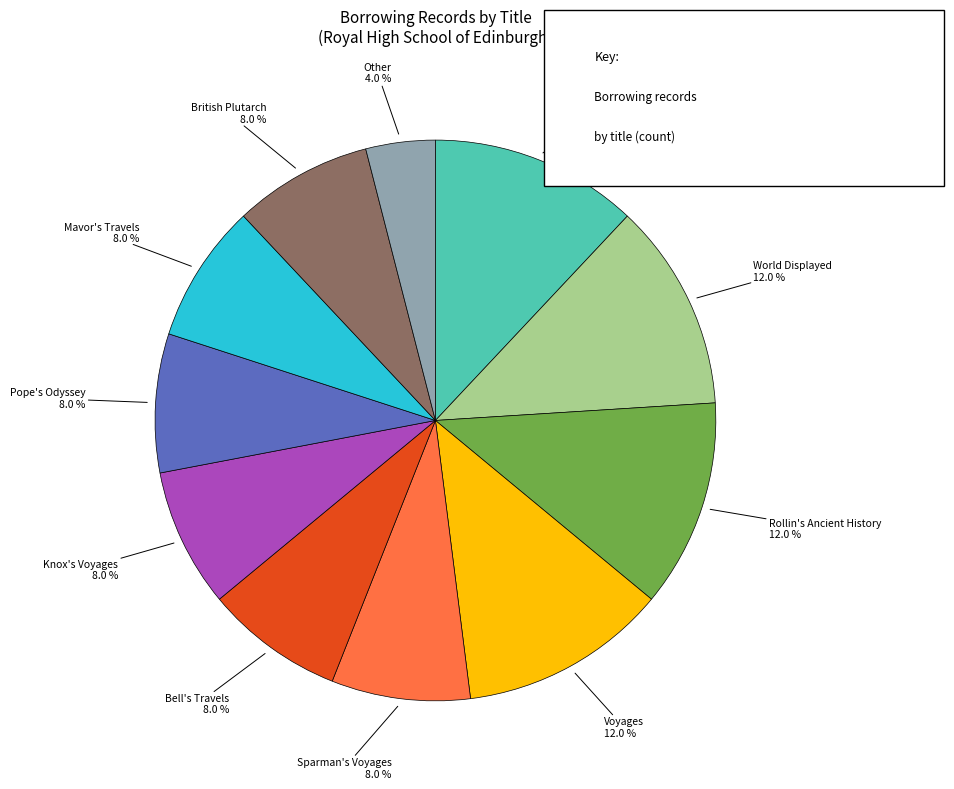

Is there any slice that represents more than half of the pie?

No